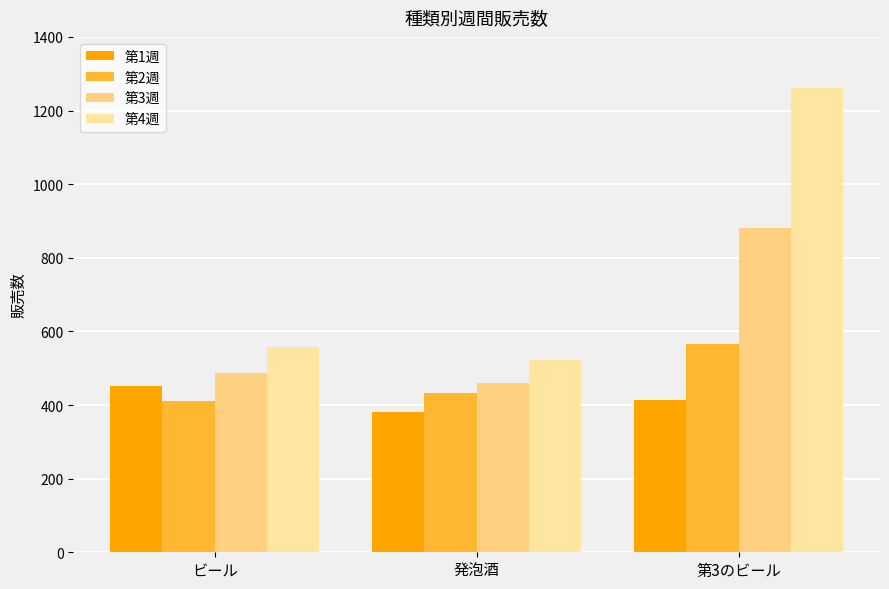

What is the total value across all series at 第3のビール?

3124